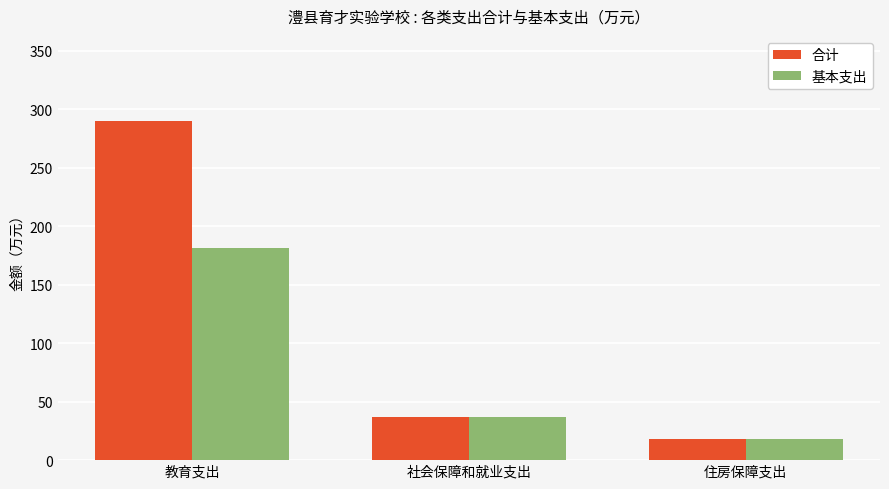

What are all the series names shown in the legend?

合计, 基本支出